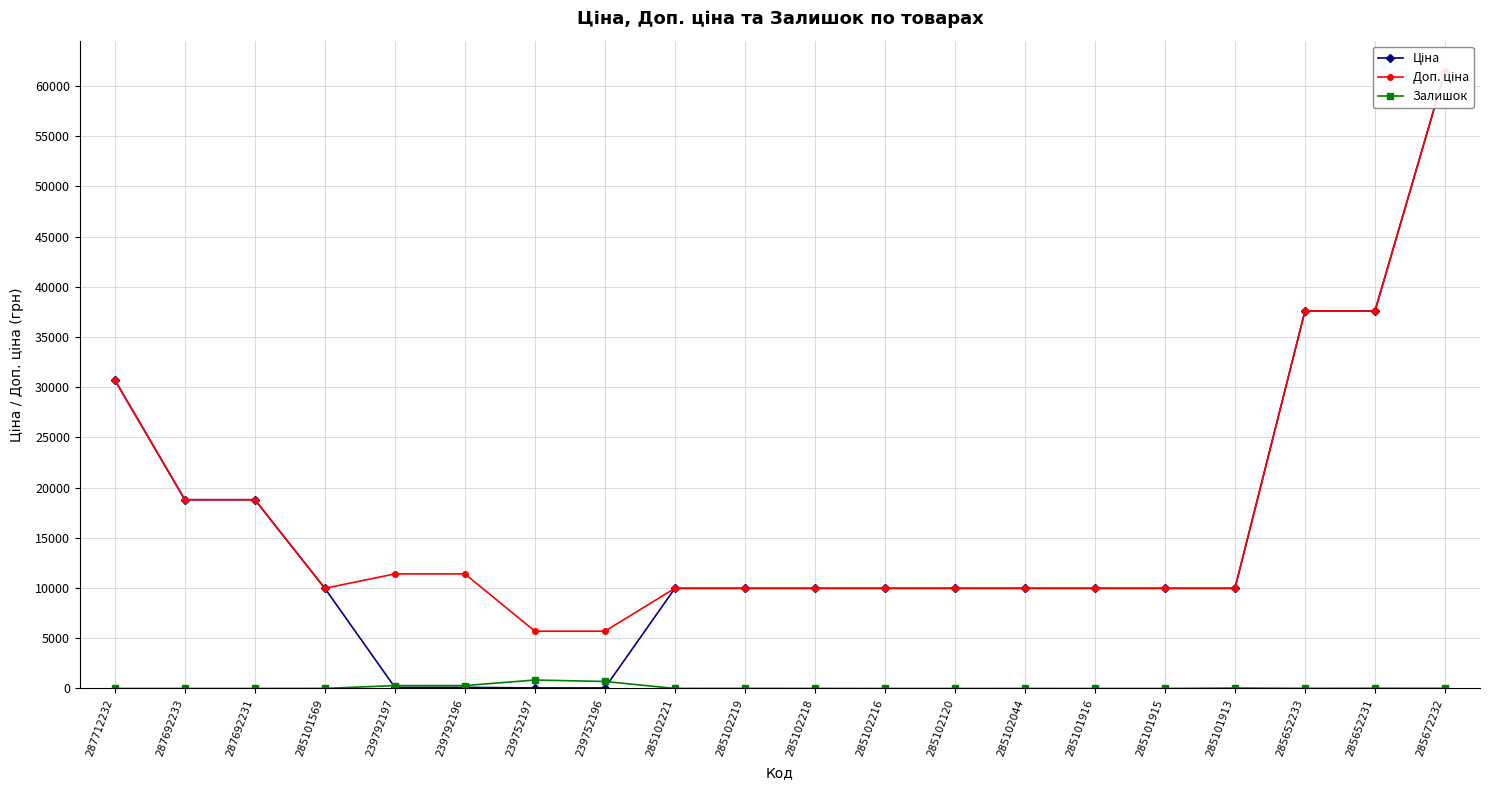

How many series are shown in this chart?

3